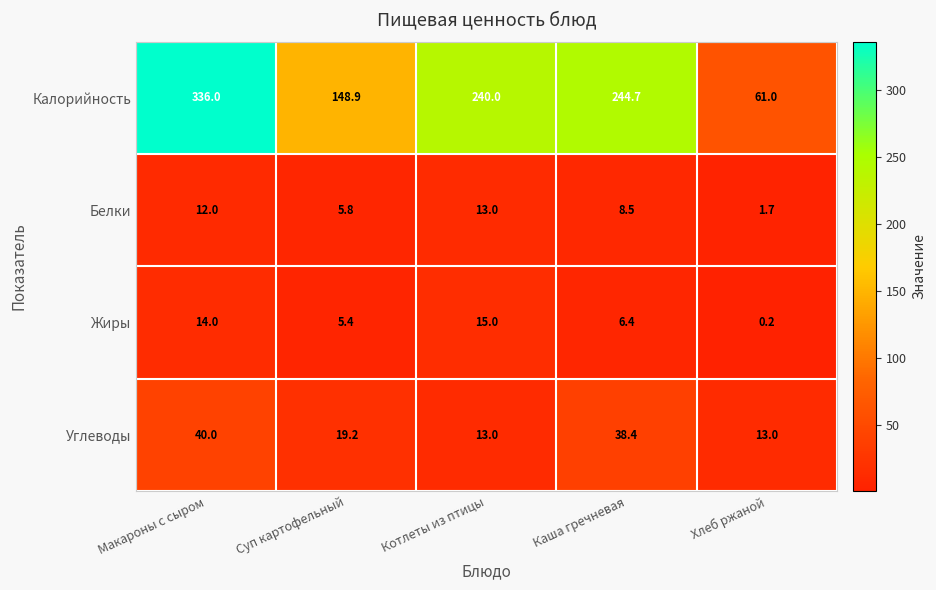

The Калорийность series shows 128.4 at Котлеты из птицы. True or false?

False